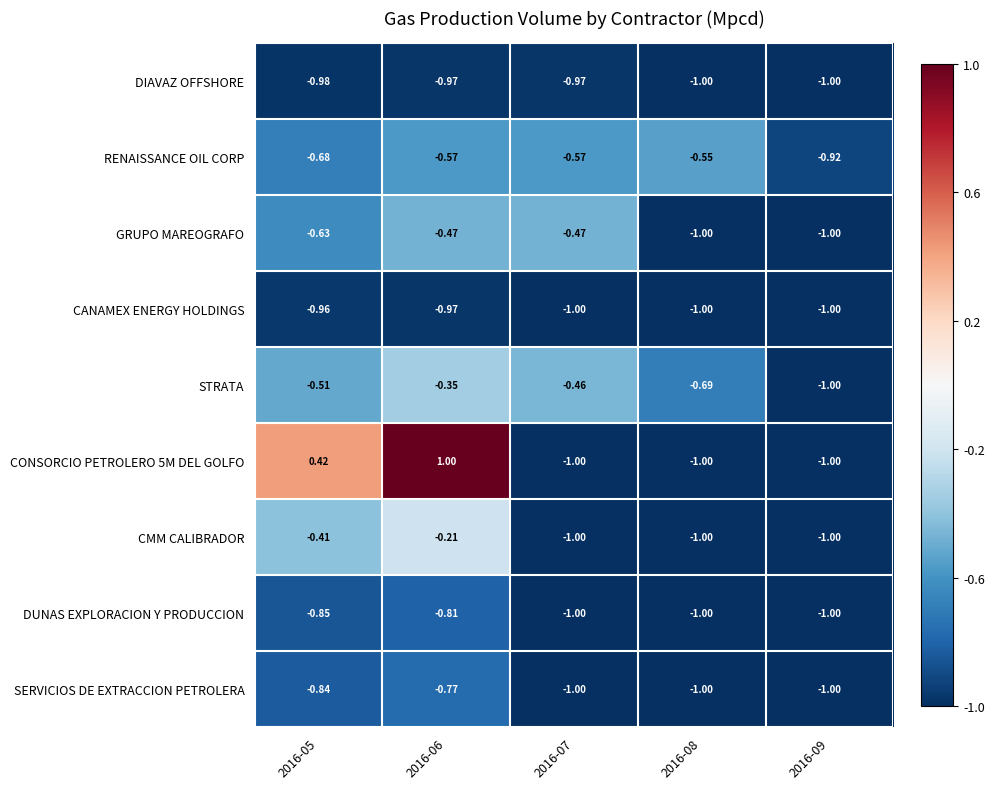

Is the value of SERVICIOS DE EXTRACCION PETROLERA at 2016-06 greater than the value of GRUPO MAREOGRAFO at 2016-05?

No